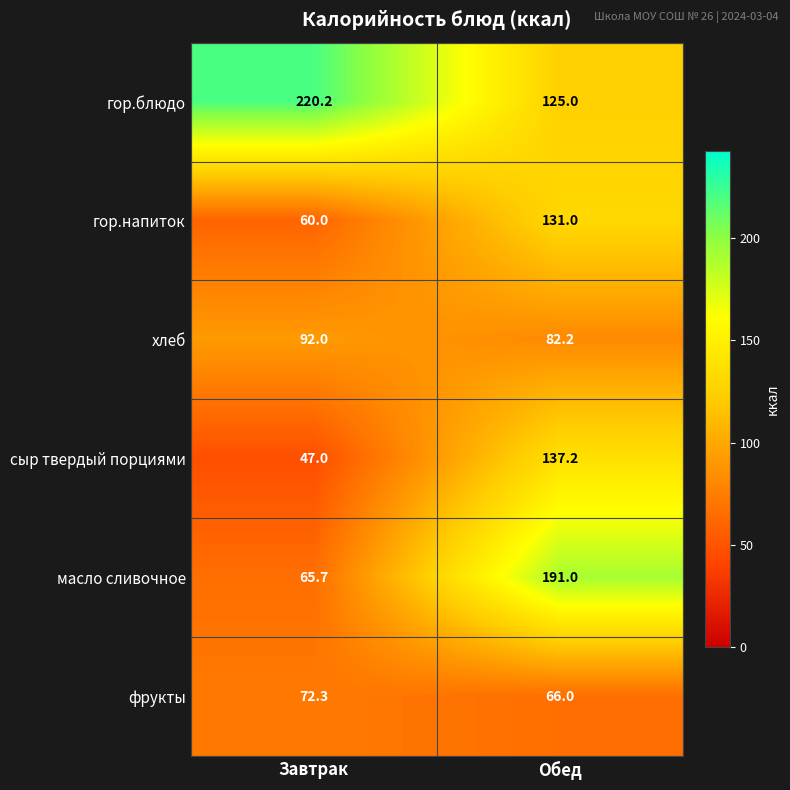

Reading right to left, transcribe all the data shown in this chart.

гор.блюдо: Обед=125.0	Завтрак=220.2
гор.напиток: Обед=131.0	Завтрак=60.0
хлеб: Обед=82.2	Завтрак=92.0
сыр твердый порциями: Обед=137.2	Завтрак=47.0
масло сливочное: Обед=191.0	Завтрак=65.7
фрукты: Обед=66.0	Завтрак=72.3